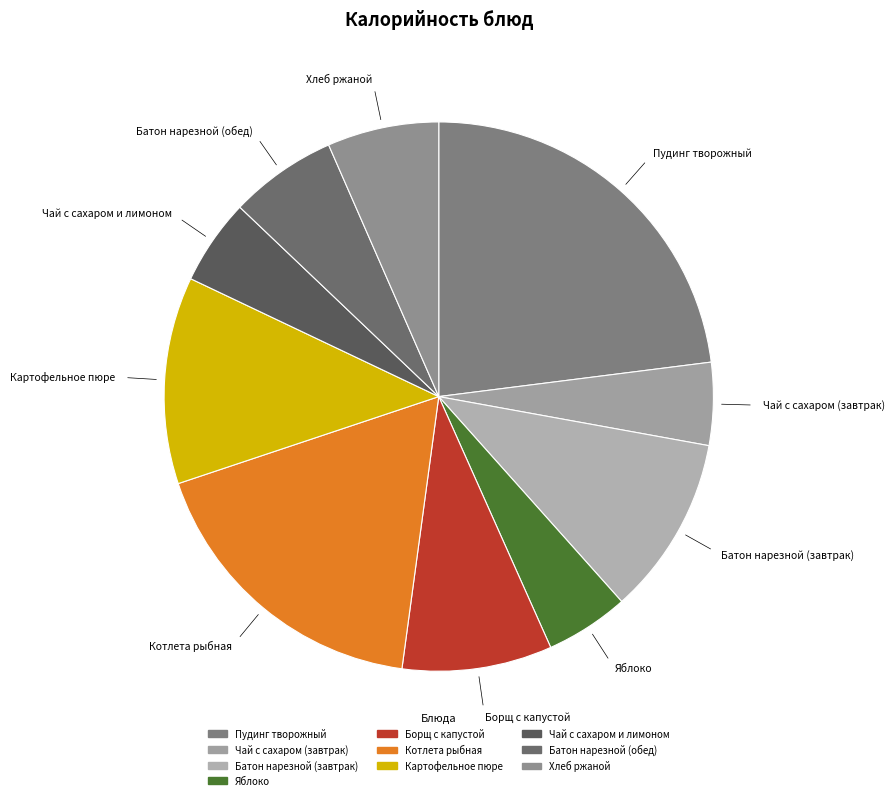

Do Хлеб ржаной and Котлета рыбная together represent more than half of the pie?

No